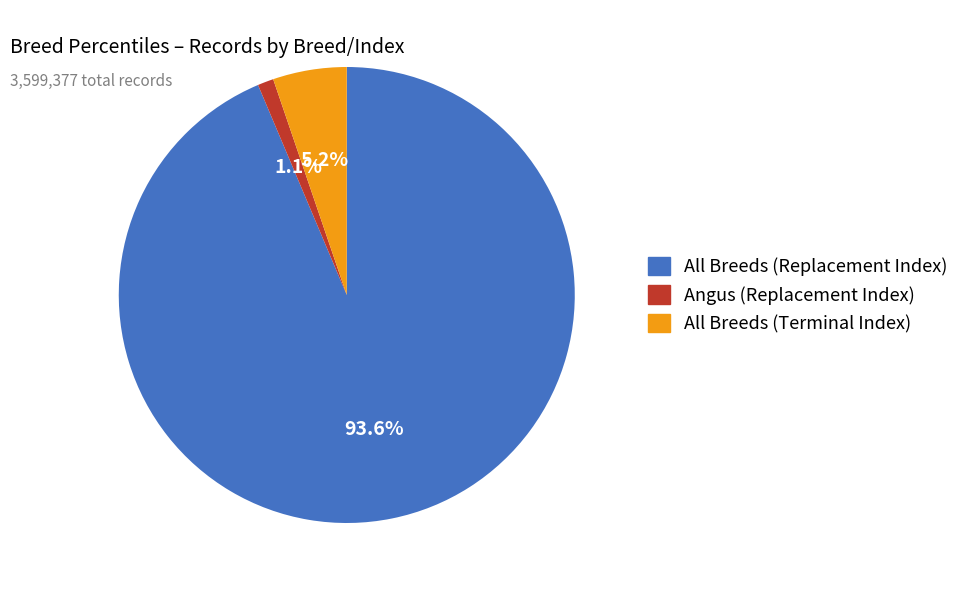

Which category has the biggest portion of the pie?

All Breeds (Replacement Index)